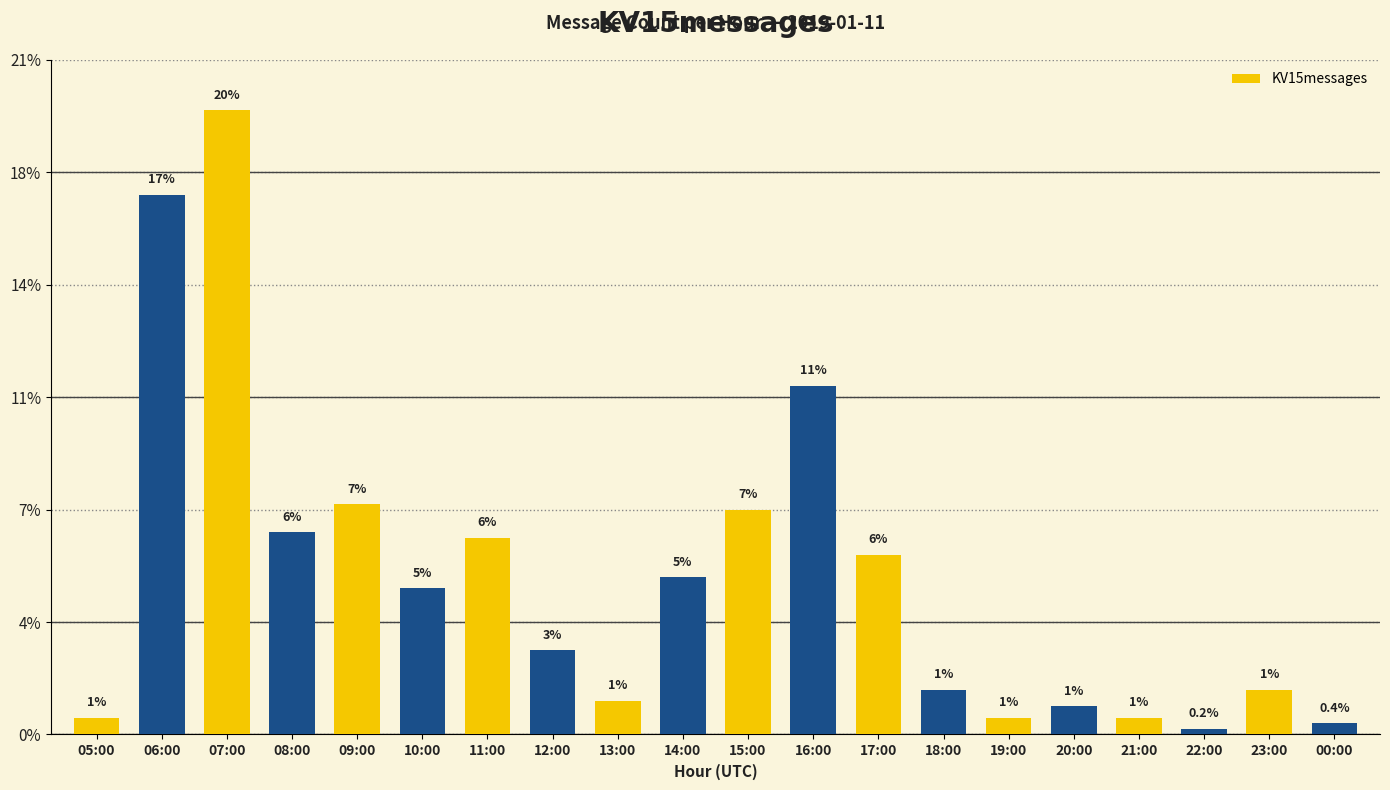

What position from the left is 19:00?

15